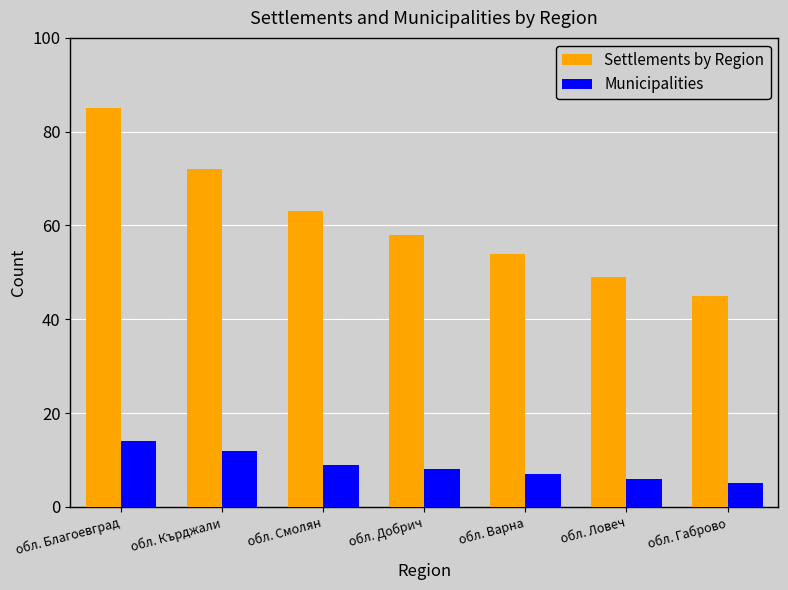

At how many categories does at least one series exceed 11?

7